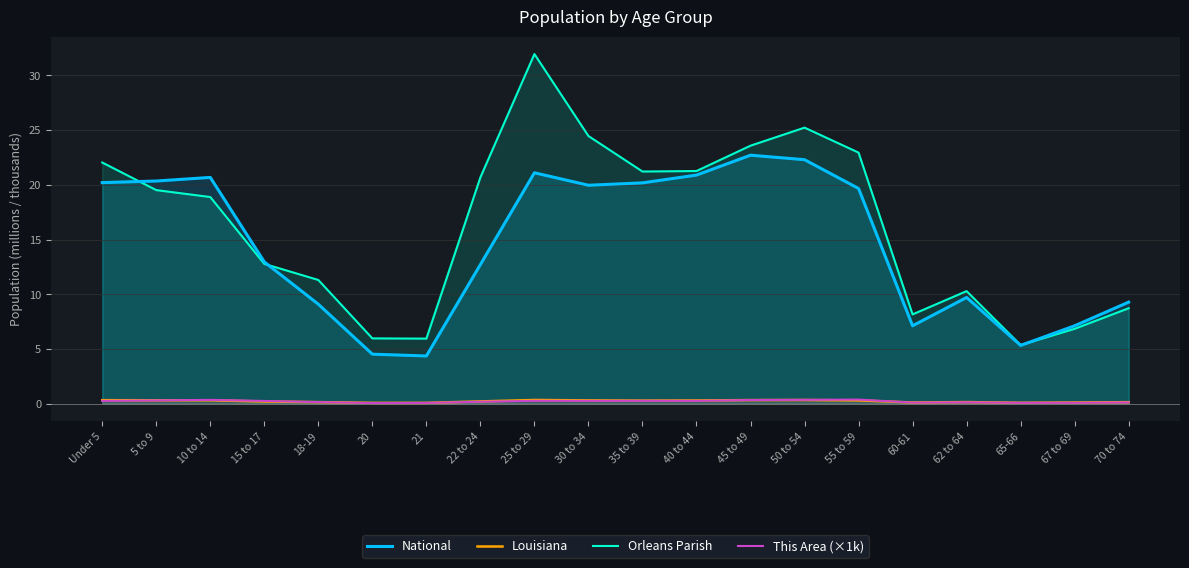

How many categories are shown in the chart?

20